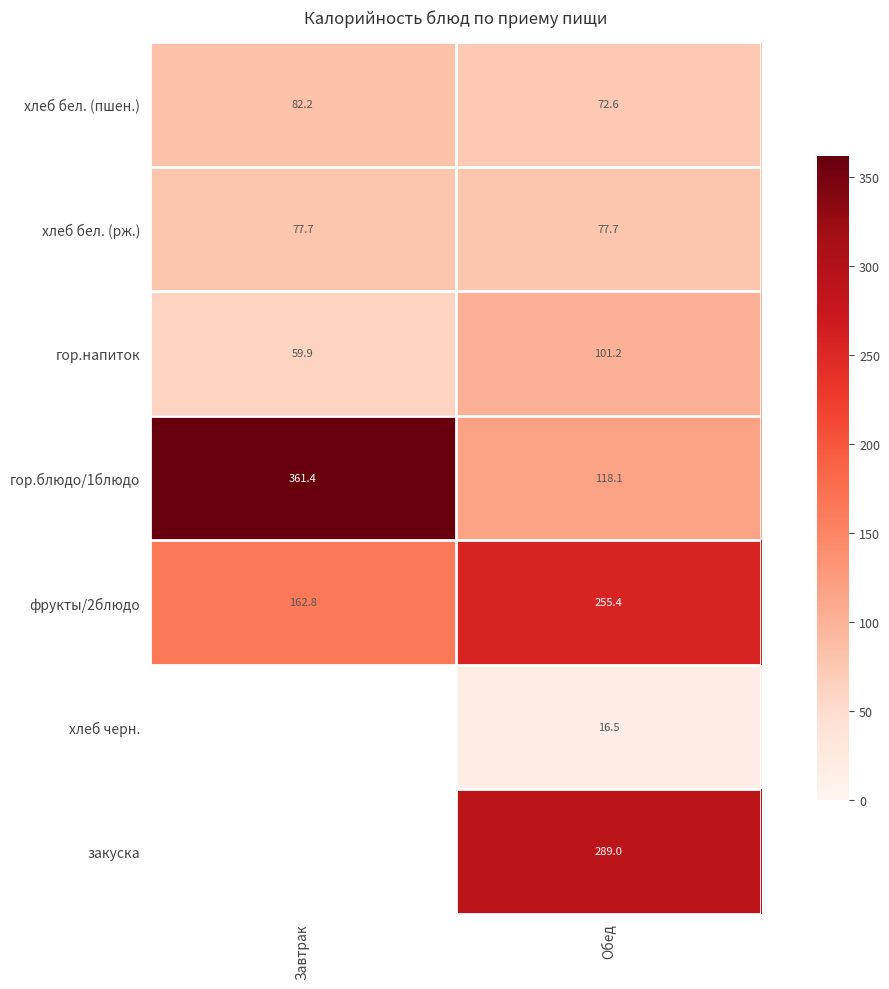

How many distinct data groups are displayed?

7